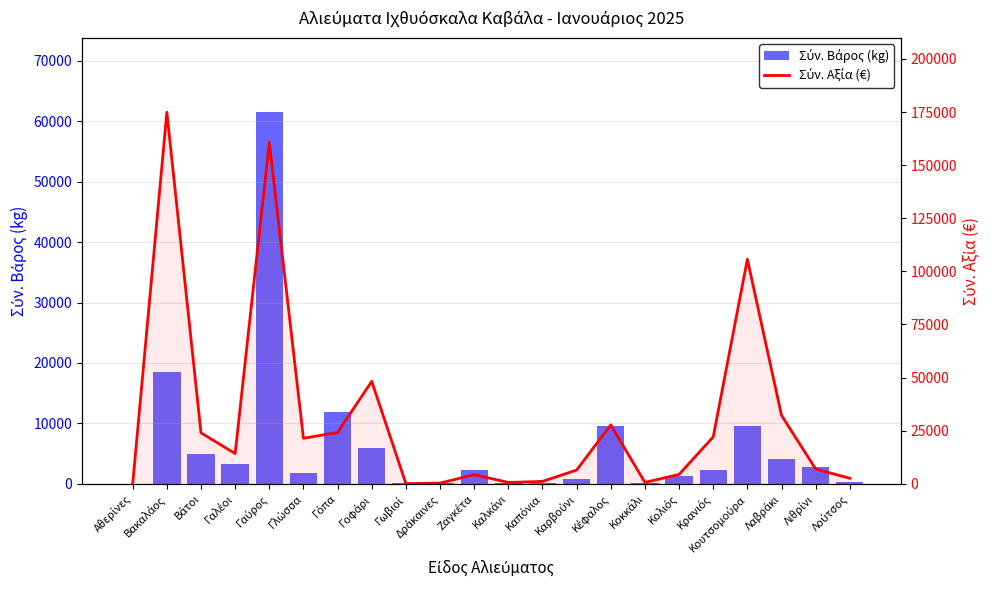

What is the maximum value shown in the chart?

174894.1